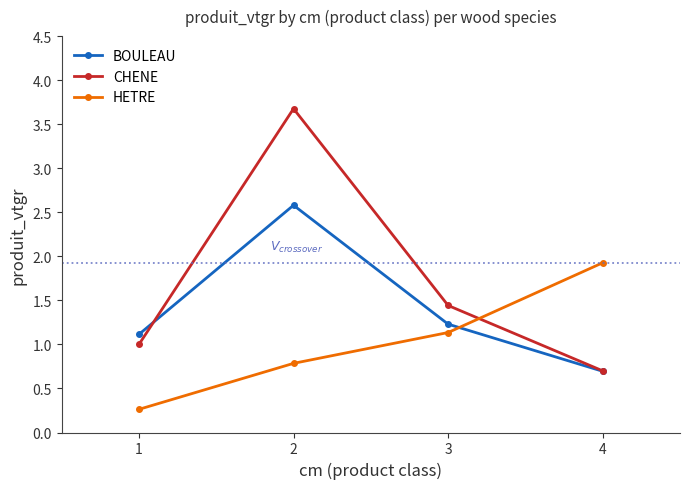

At which label is CHENE closest to 2?

3